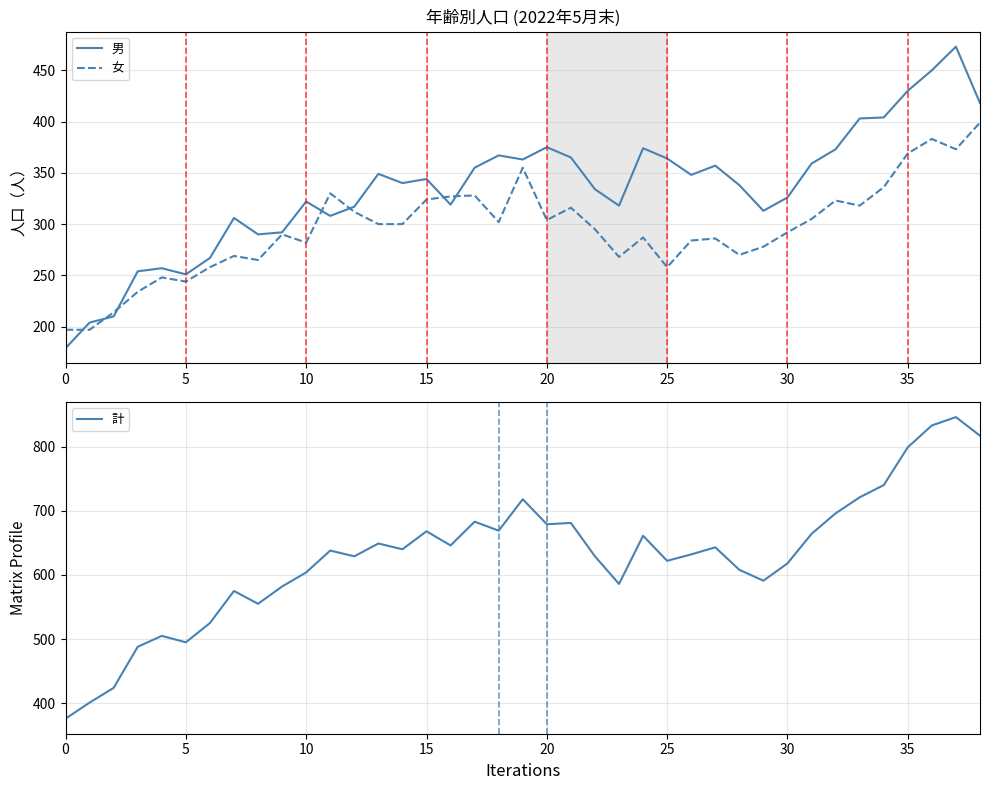

How many values in the 計 series are below 638?

19